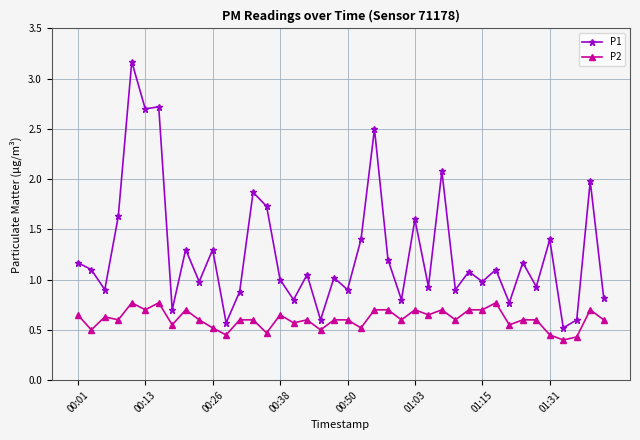

What is the value of the P1 point at the 9th from the left?

1.3